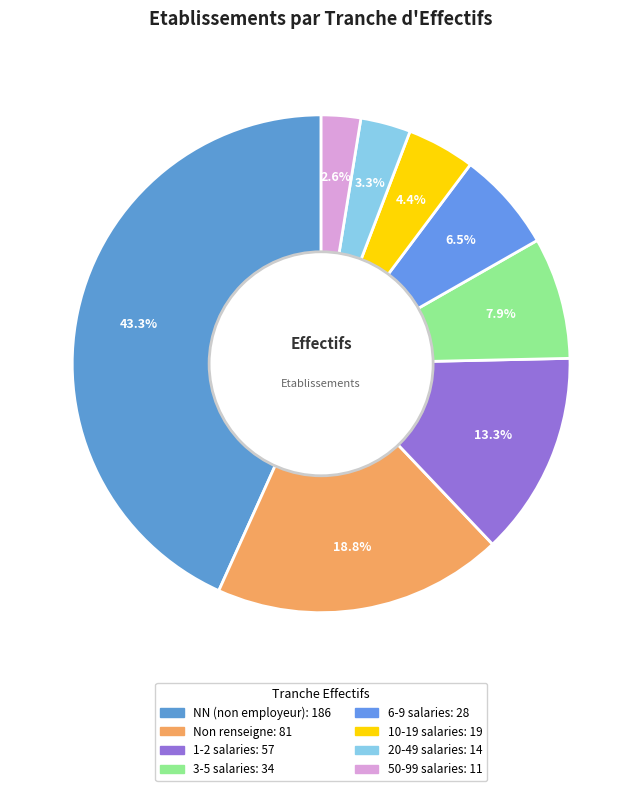

Count the number of slices in the pie.

8